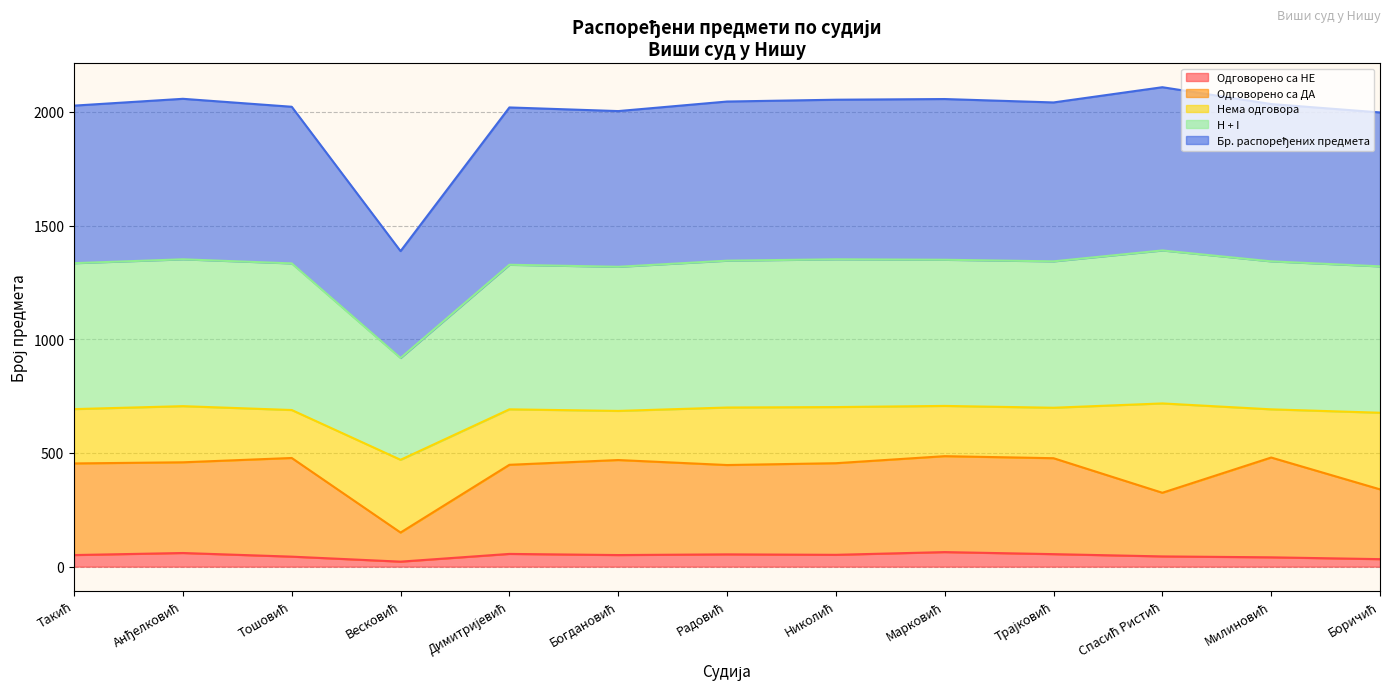

Does the chart display data point markers on the line(s)?

No